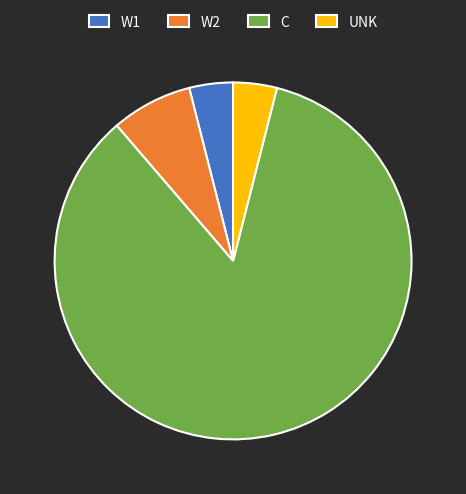

Which has a higher value, C or UNK?

C